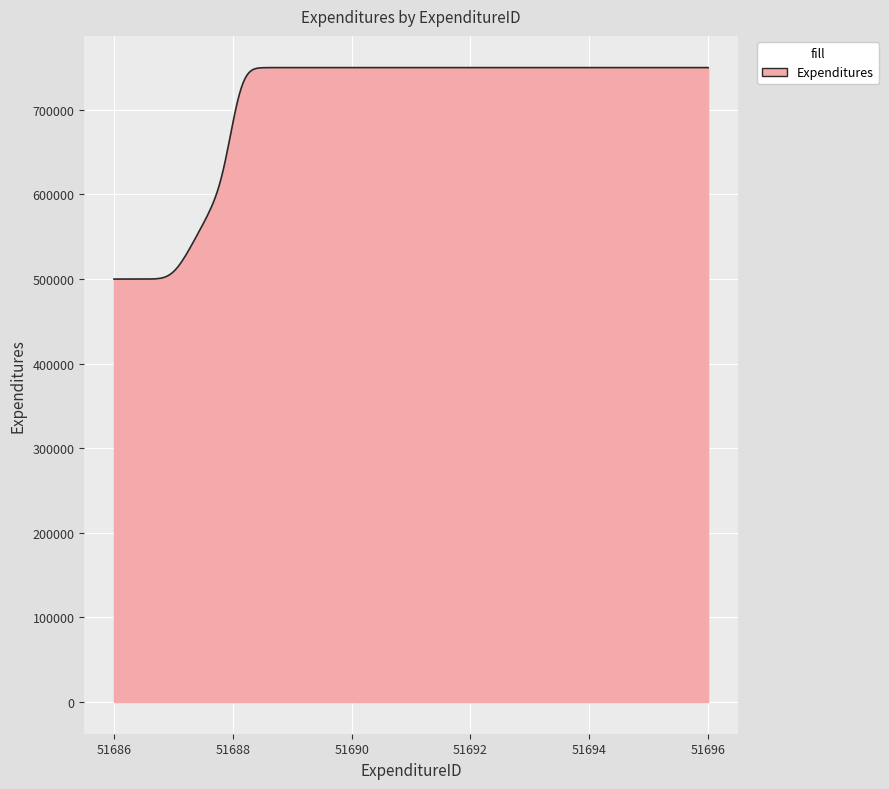

What is the difference between the maximum and minimum values?

250000.0